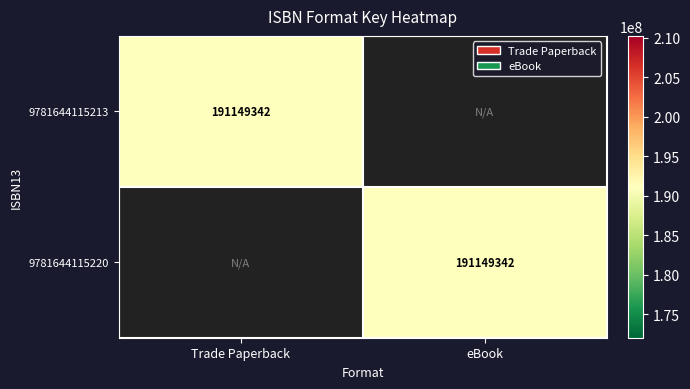

True or false: 9781644115213 has a value of 318765447 at Trade Paperback.

False